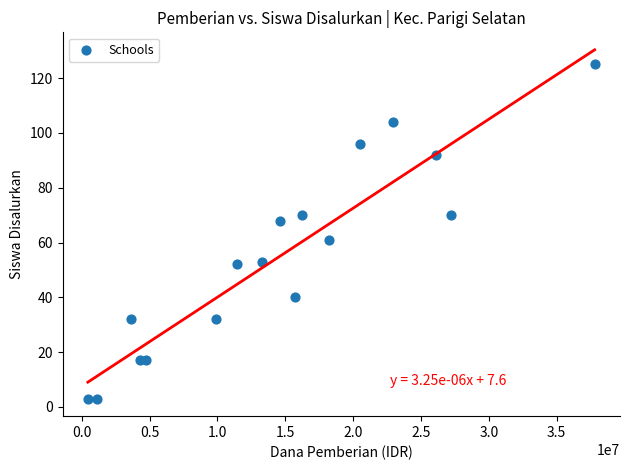

What is the range of Y values (max minus min)?

122